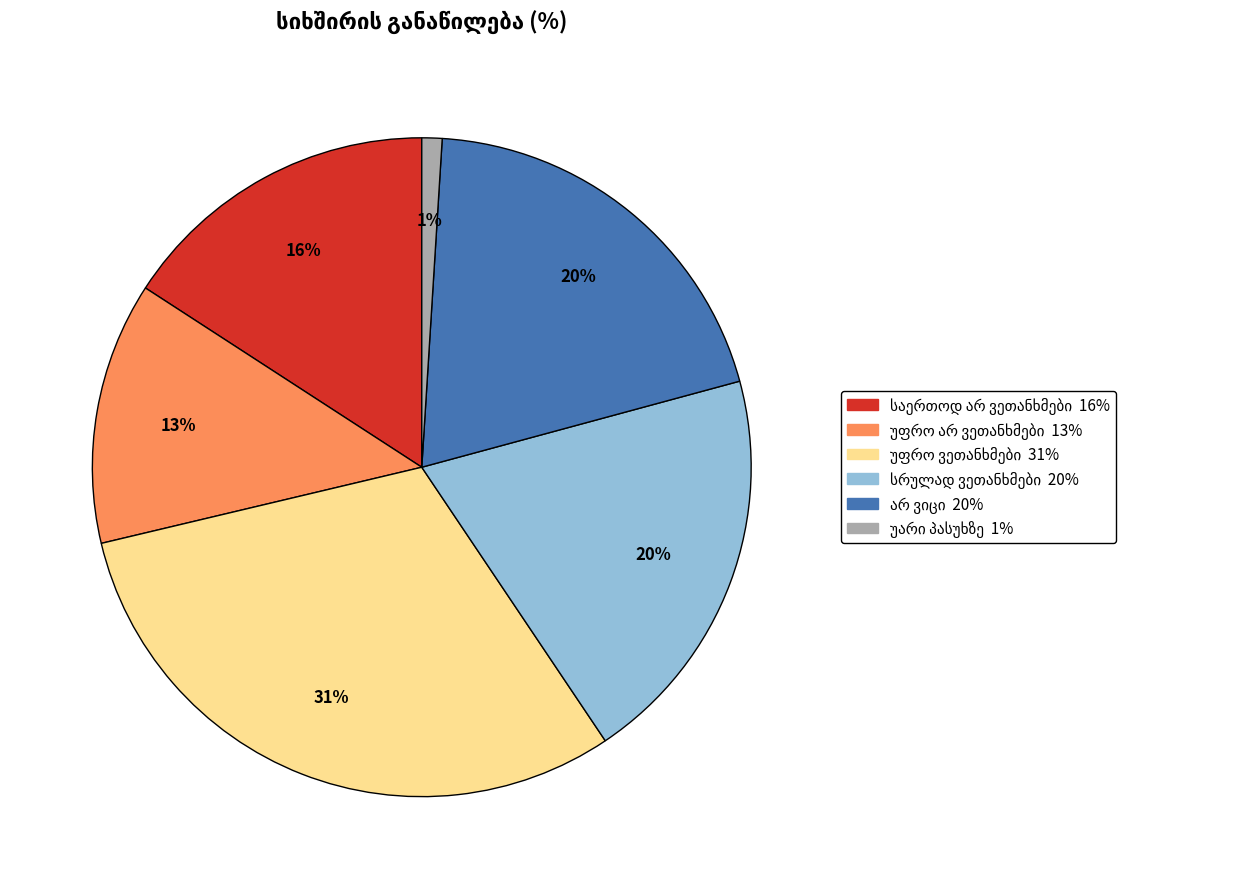

To the nearest percent, what is the difference between the largest and smallest slice percentages?

30%